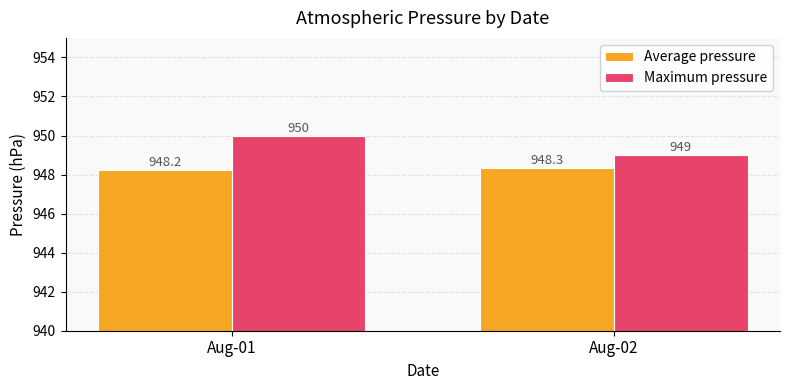

Which series has the largest range (max minus min)?

Maximum pressure